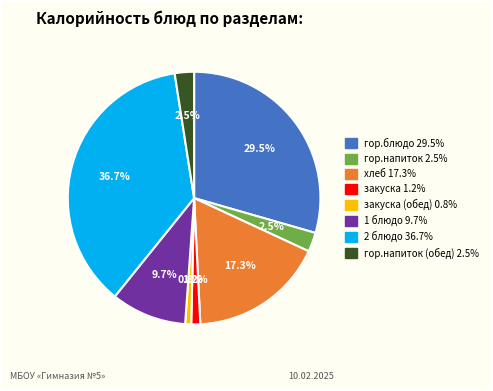

Does any single category account for the majority?

No